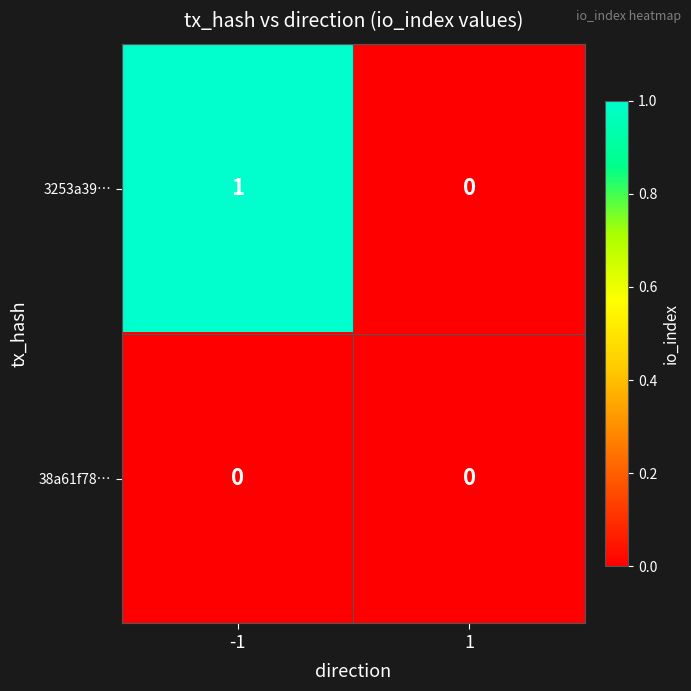

At -1, list the series in order from smallest to largest.

38a61f78…, 3253a39…